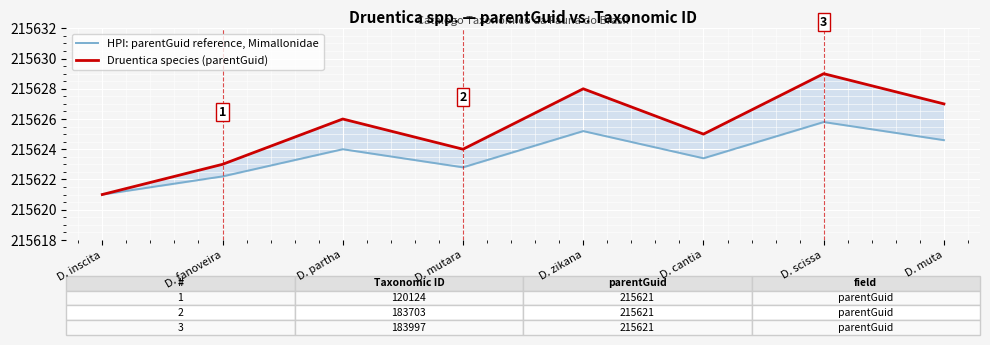

What is the average value of the HPI: parentGuid reference, Mimallonidae series?

215623.6